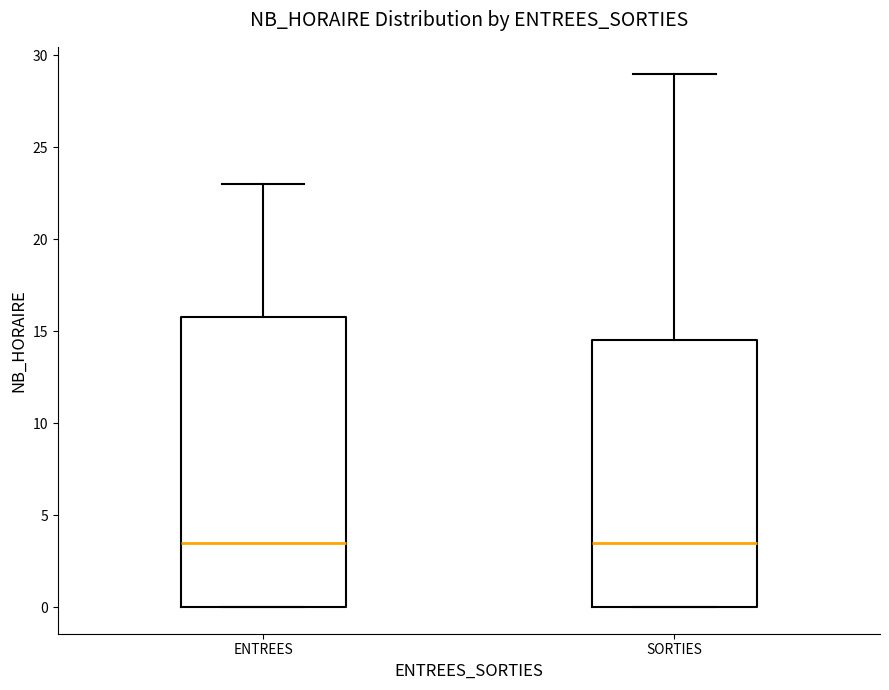

Where is the upper edge of the box for ENTREES on the y-axis? The values are not printed on the chart, so give them approximately, as read against the axis.

16.0